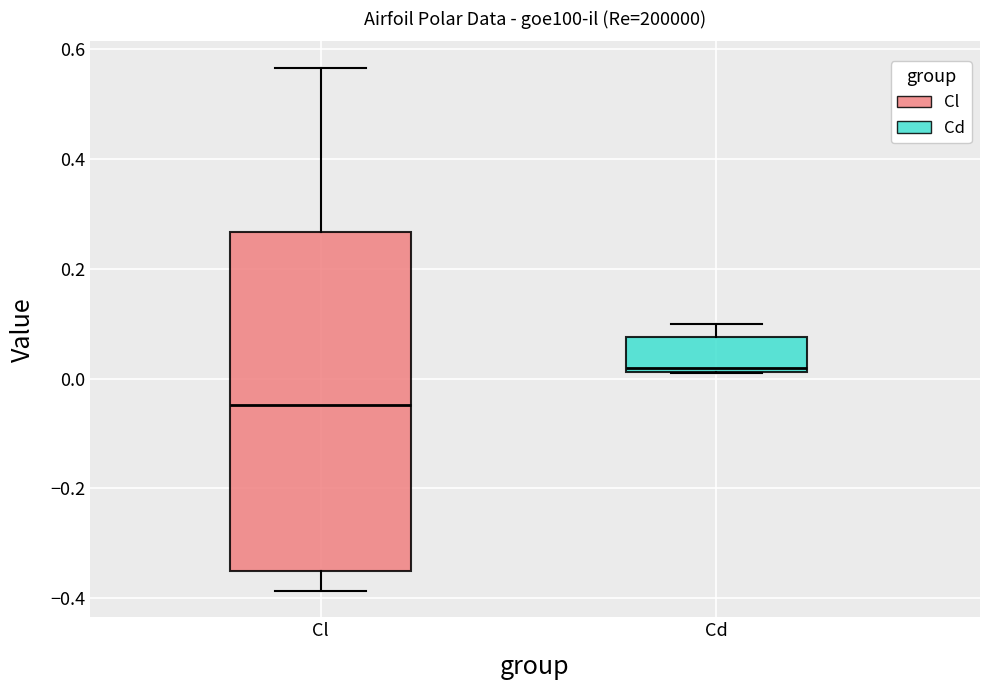

Comparing the boxes themselves (not the whiskers), which one is the tallest?

Cl